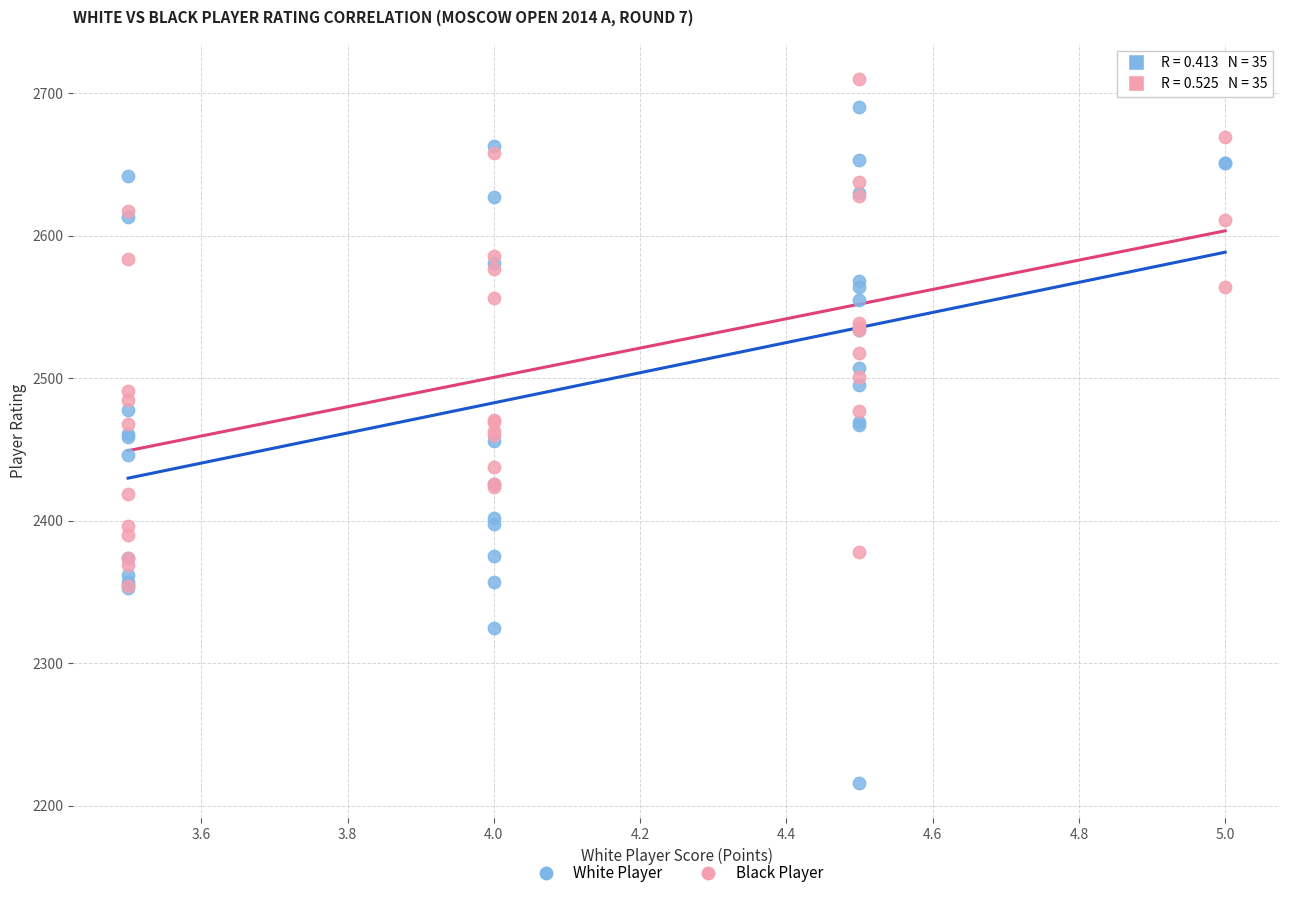

Which series reaches the minimum Y coordinate?

White Player